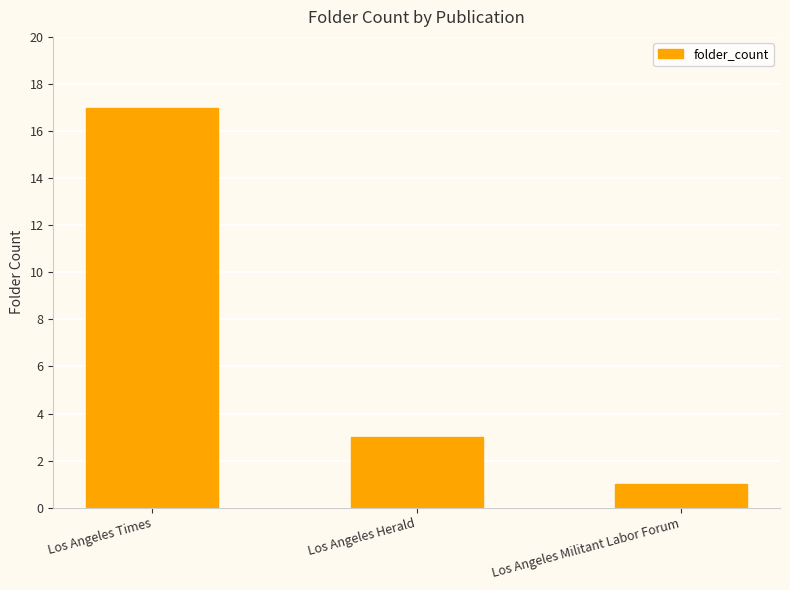

Which label corresponds to the smallest value in the chart?

Los Angeles Militant Labor Forum